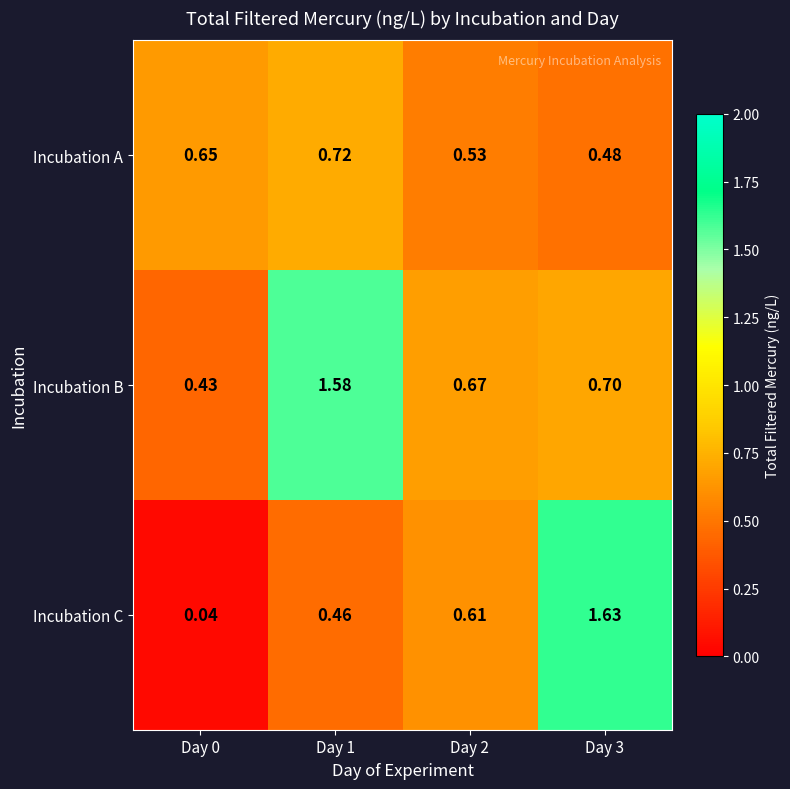

Which series has the widest spread of values?

Incubation C